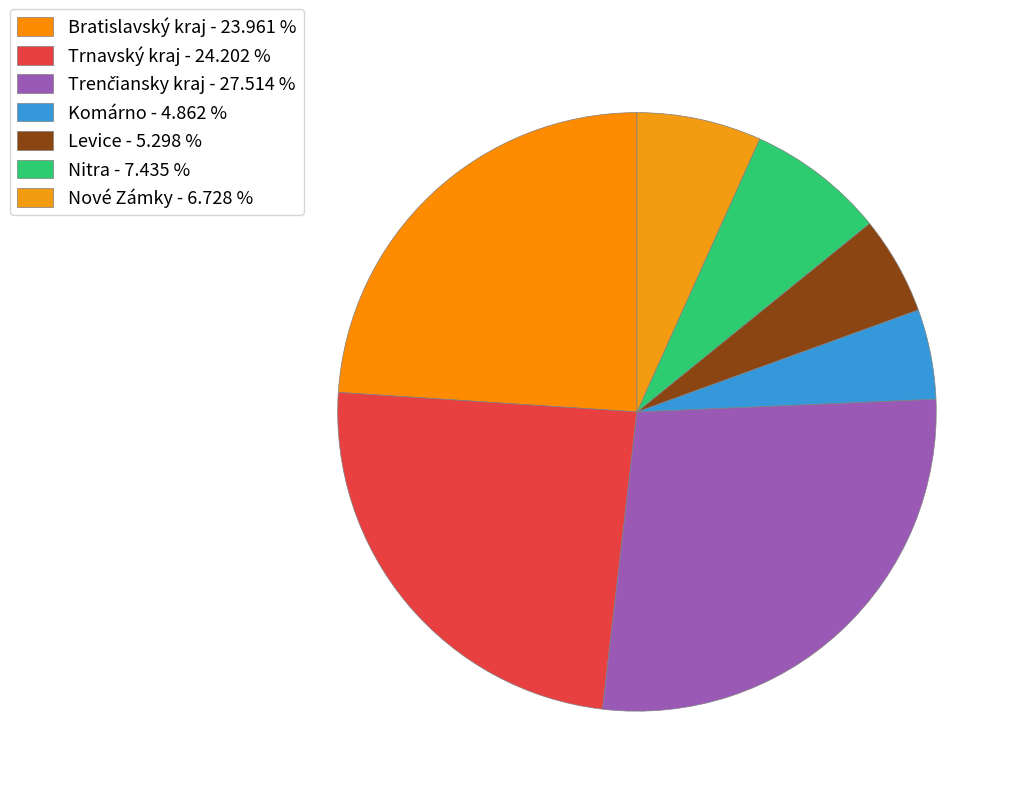

How many segments does this pie chart have?

7